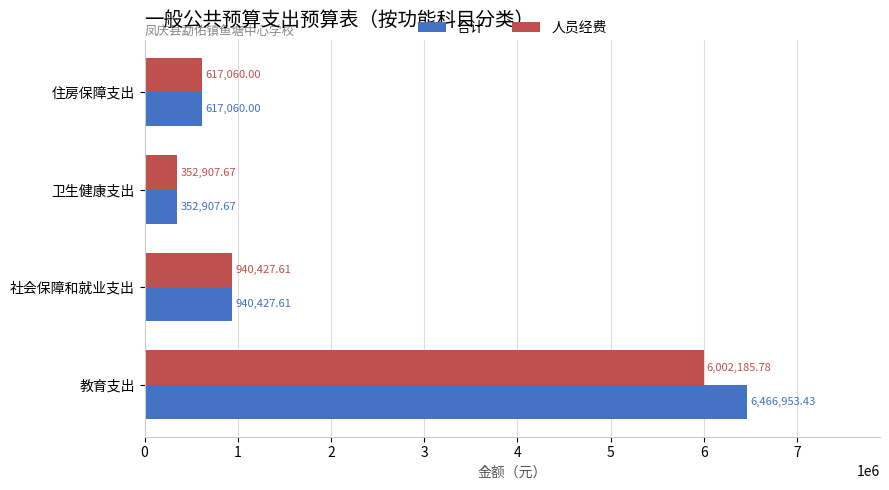

Which series has the widest spread of values?

合计